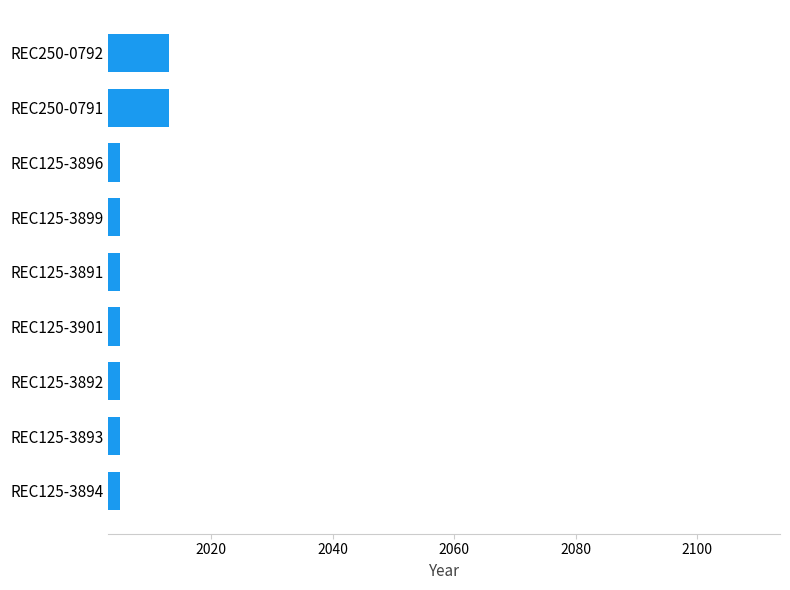

Is it true that the value at REC250-0791 is 3546?

False